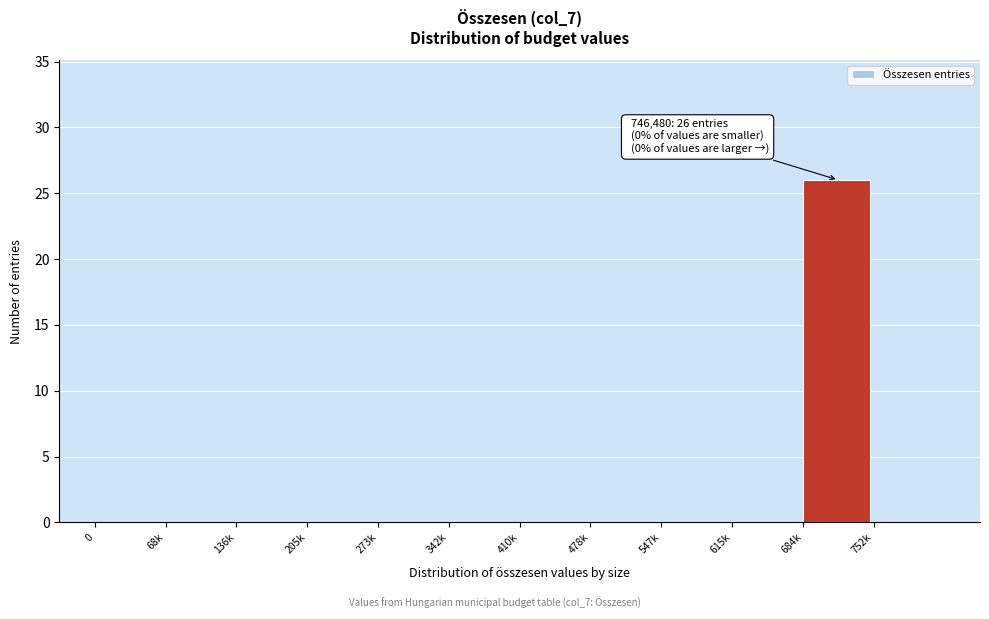

The value at 478k is 0. True or false?

True